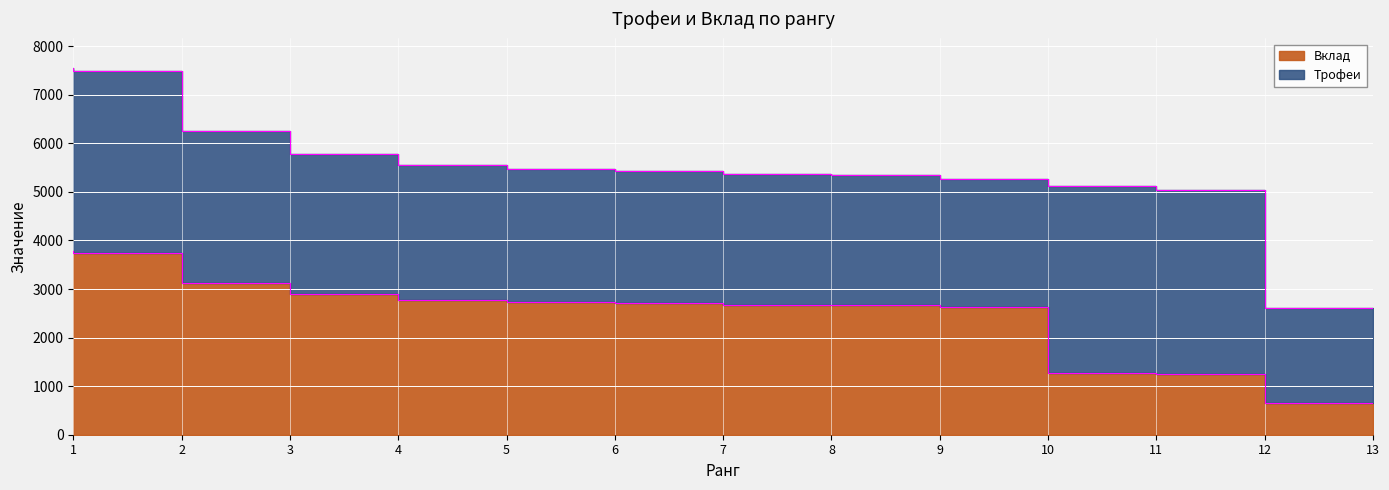

True or false: Вклад and Трофеи intersect in this chart.

False